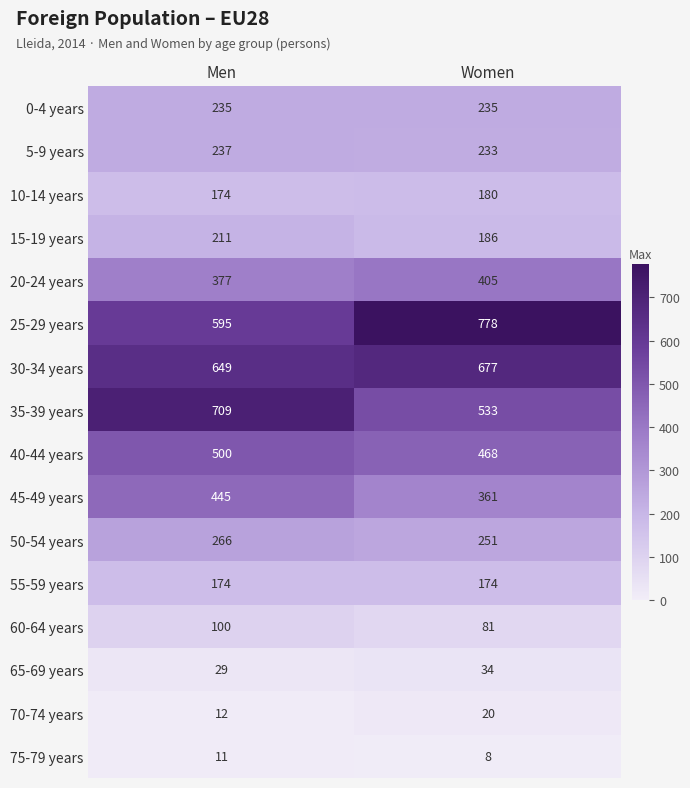

How many categories are shown in the chart?

2